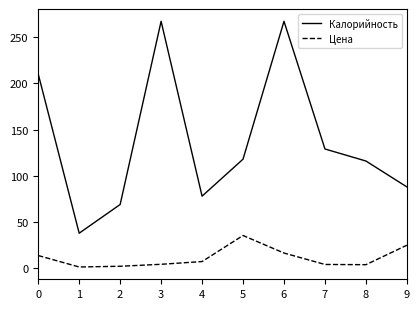

What are all the series names shown in the legend?

Калорийность, Цена